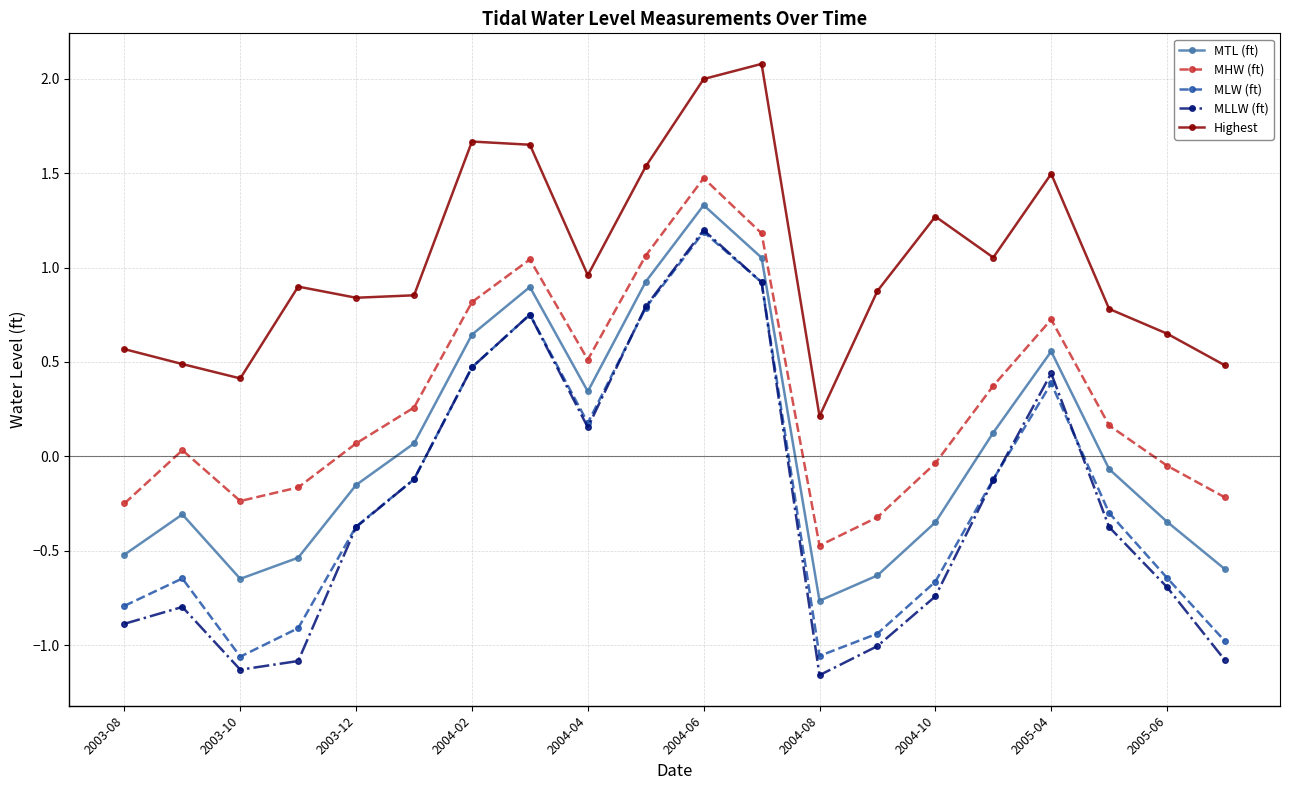

What is the maximum value shown in the chart?

2.1